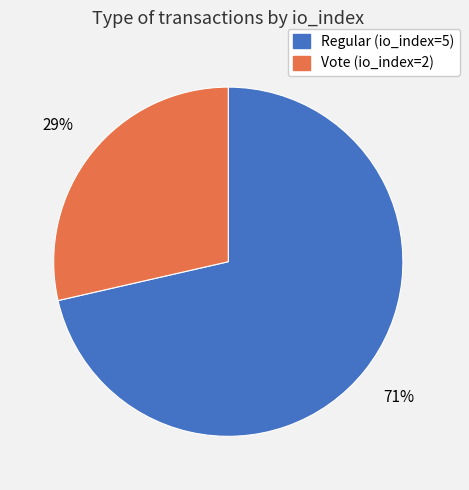

Between Regular (io_index=5) and Vote (io_index=2), which is larger?

Regular (io_index=5)